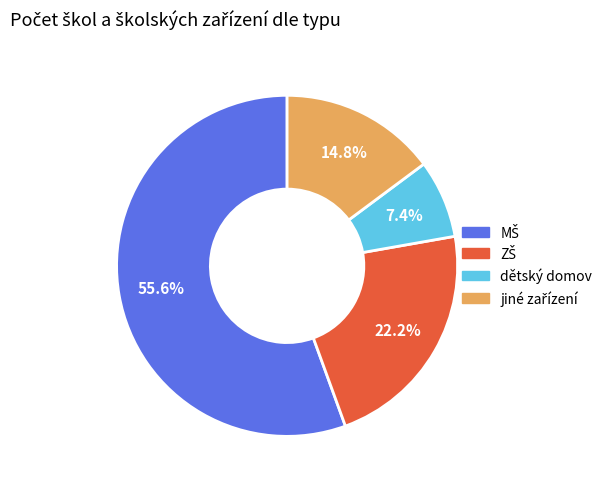

Which slice is the smallest?

dětský domov